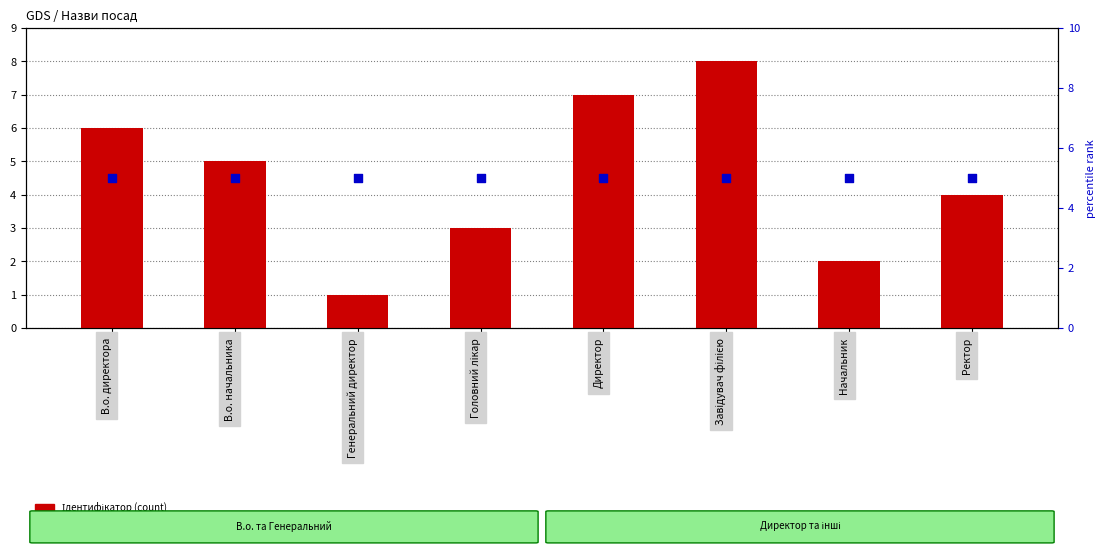

At which category is the sum across all series the highest?

Завідувач філією